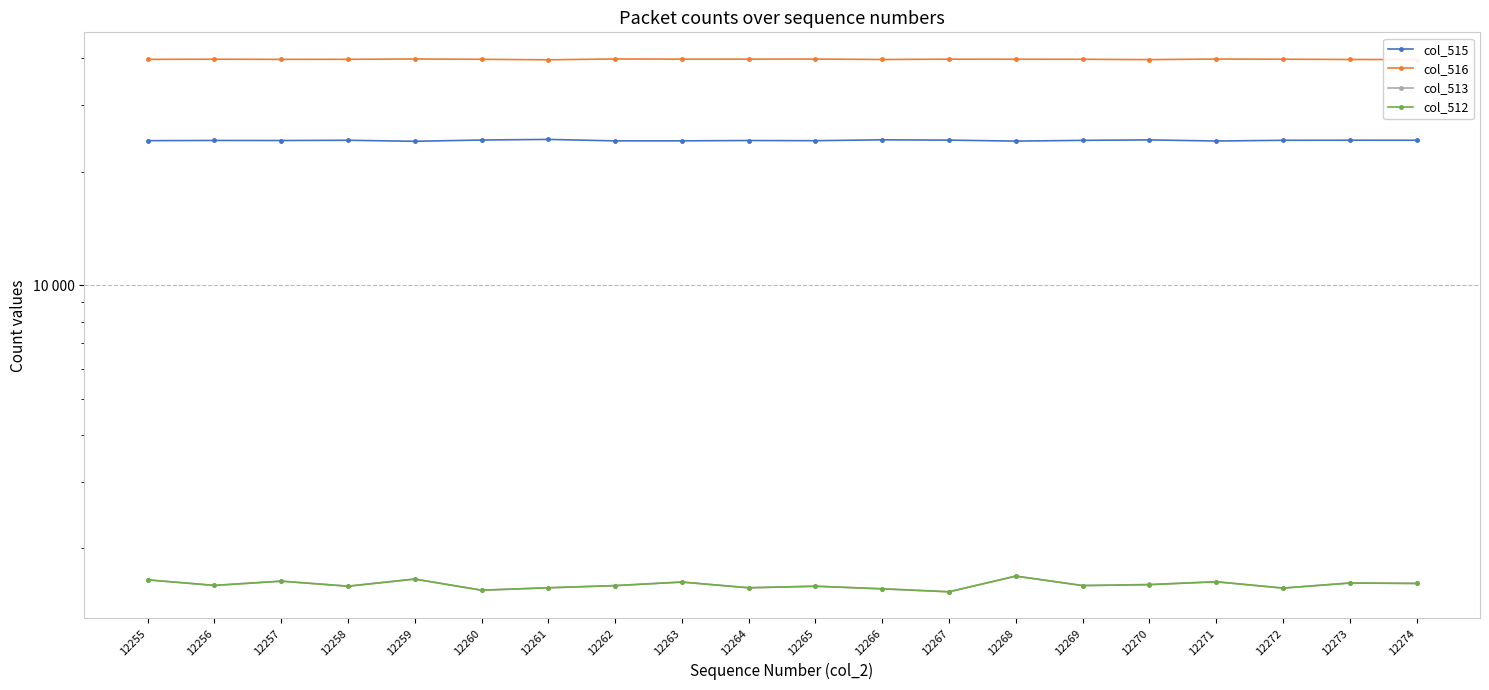

True or false: col_513 has a value of 1563 at 12266.

True